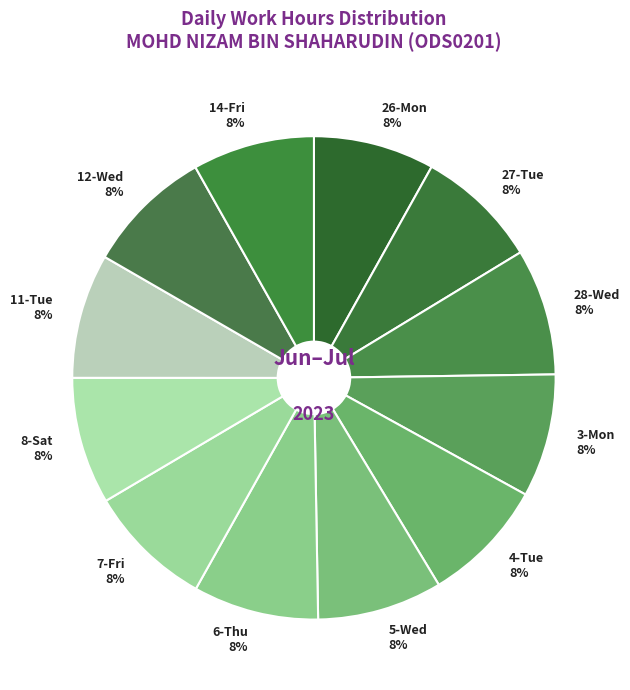

Is 14-Fri the majority of the pie?

No